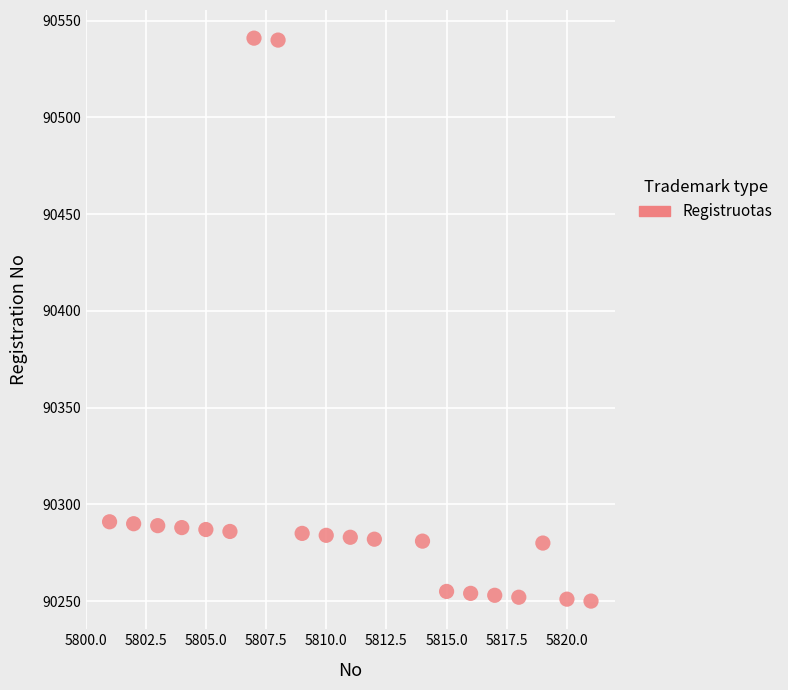

What is the range of X values (max minus min)?

20